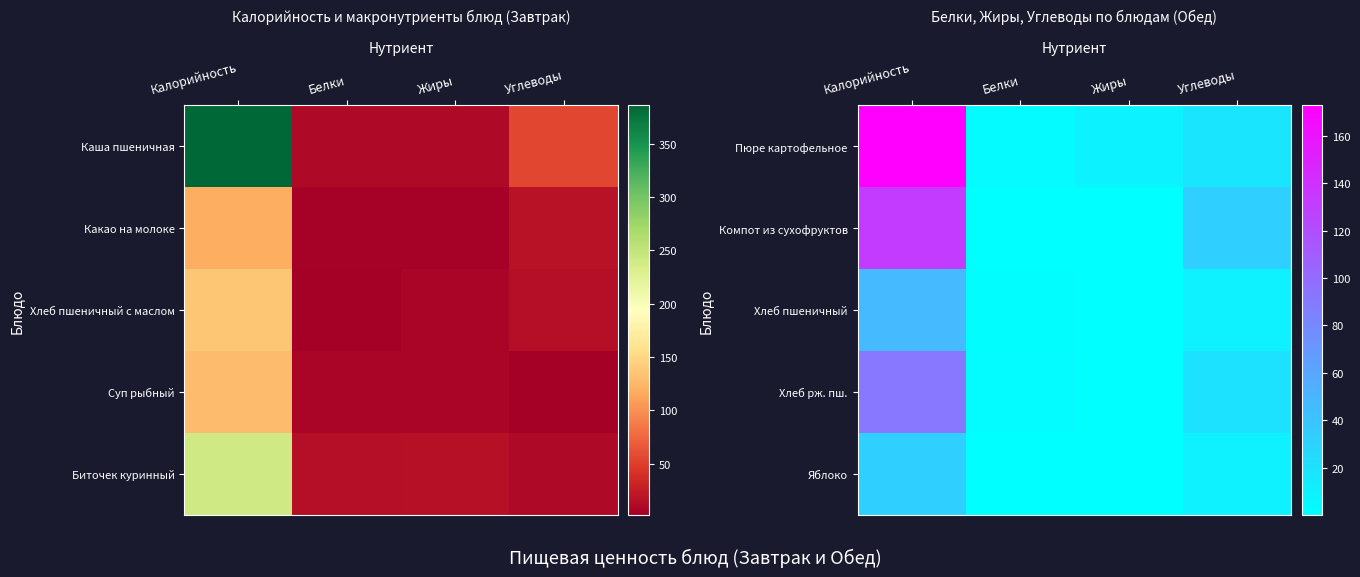

At how many categories does at least one series exceed 20?

2